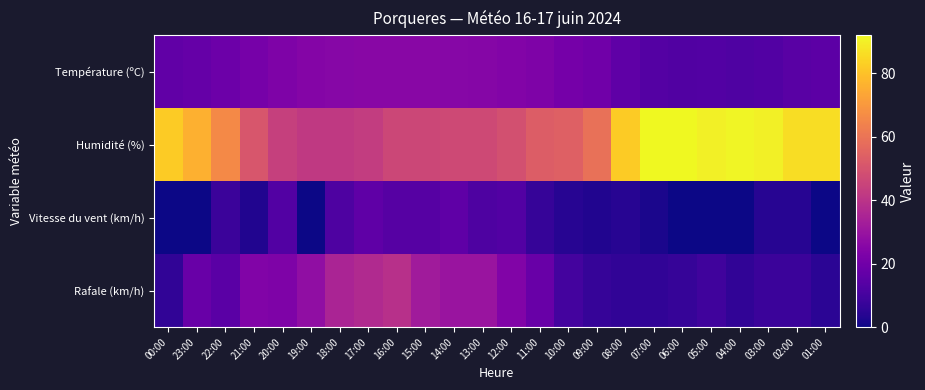

Count the number of data series in this chart.

4